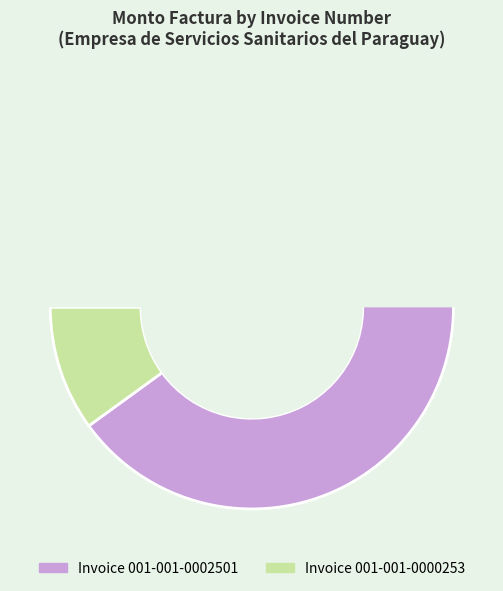

True or false: 001-001-0000253 accounts for 1% of the total.

False